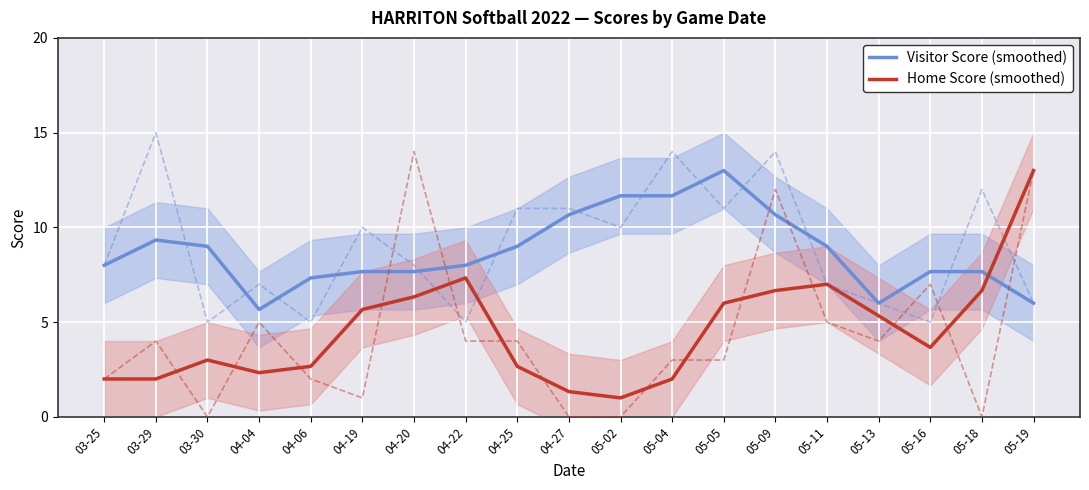

Is it true that Home Score (smoothed) equals 13.0 at 05-19?

True